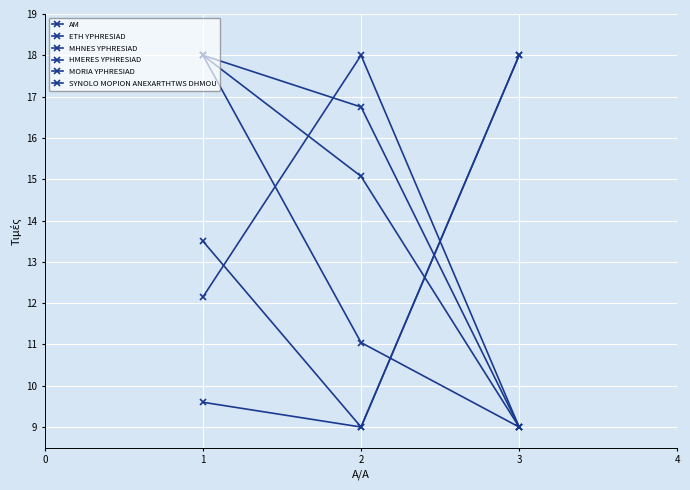

Does the chart have visible grid lines?

Yes